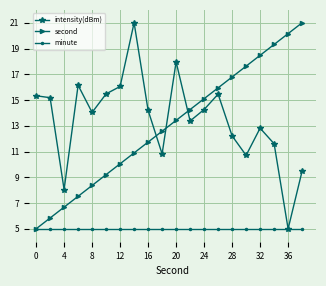

How many distinct data groups are displayed?

3